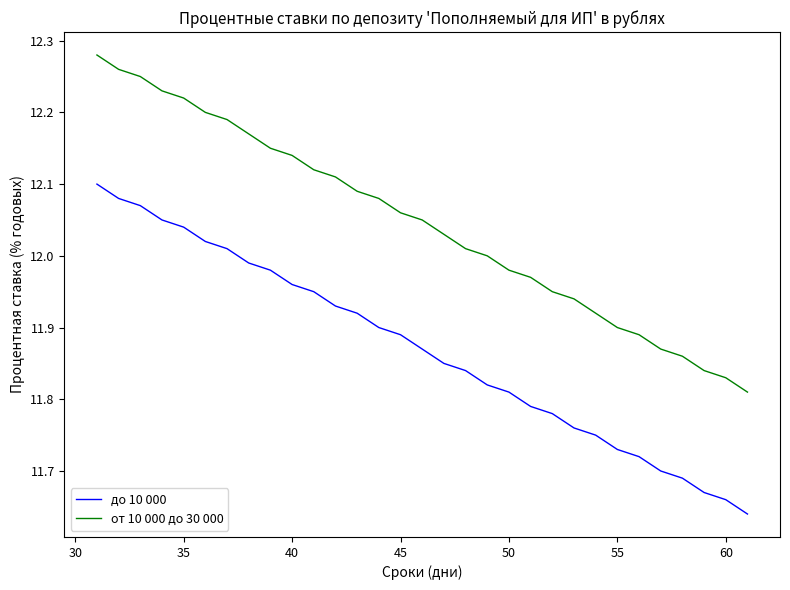

Which series has the widest spread of values?

от 10 000 до 30 000